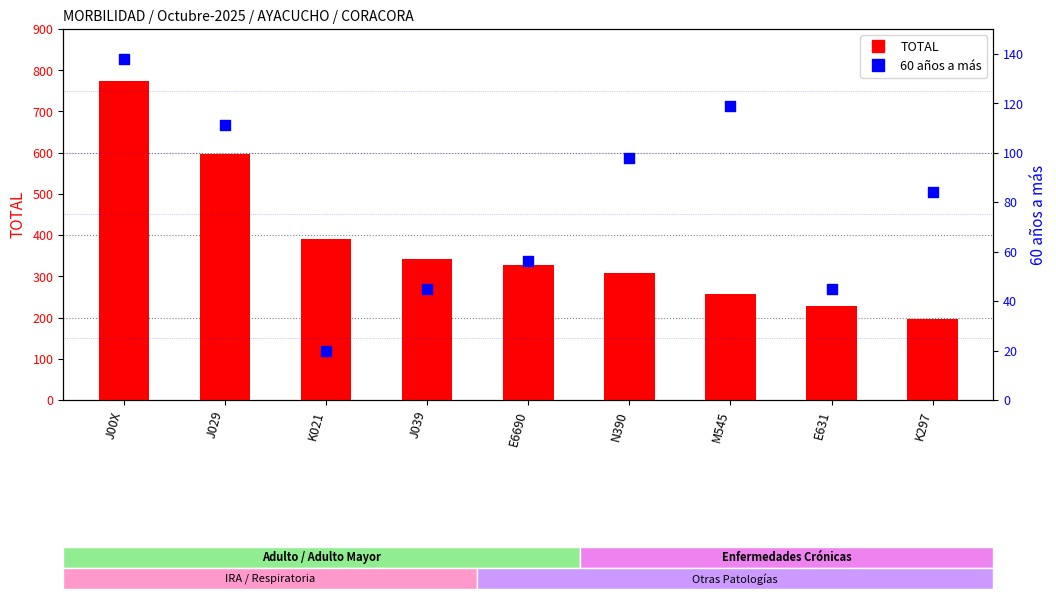

At which category is the sum across all series the highest?

J00X